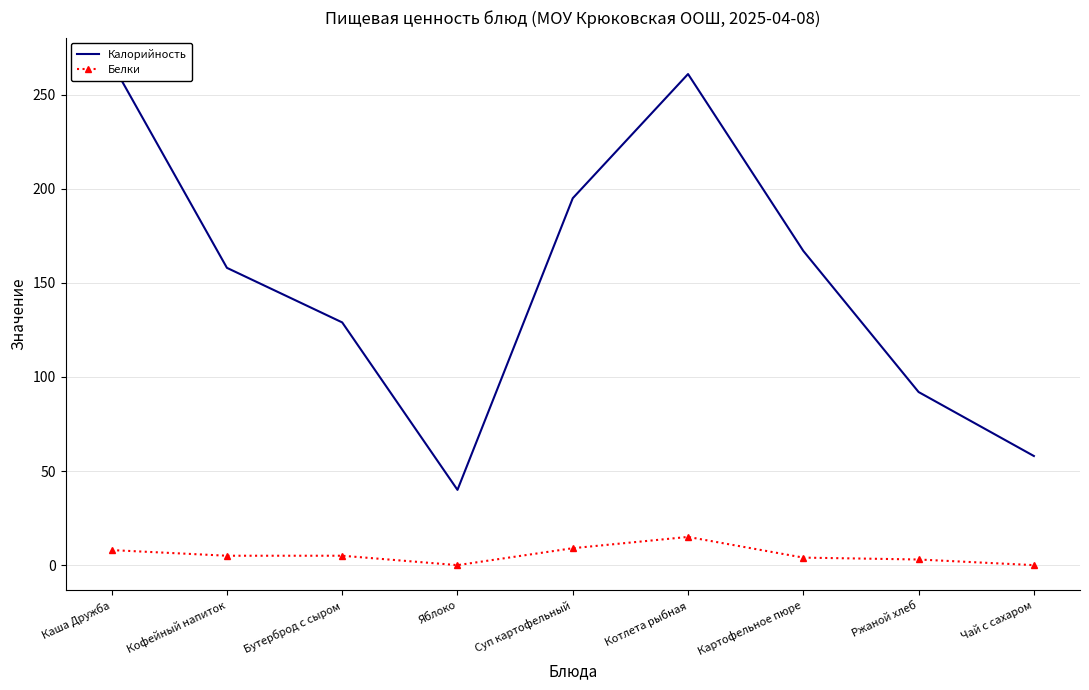

What is the sum of the Белки values at Бутерброд с сыром and Чай с сахаром?

5